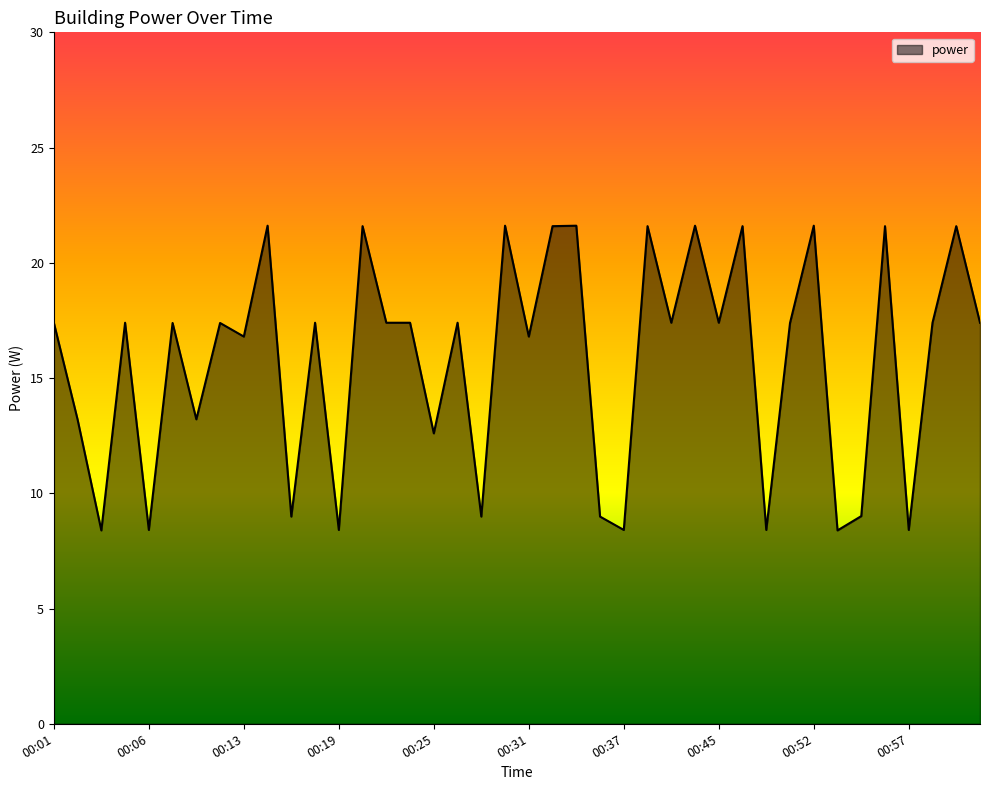

True or false: there are more than 2 points higher than both neighbors.

True